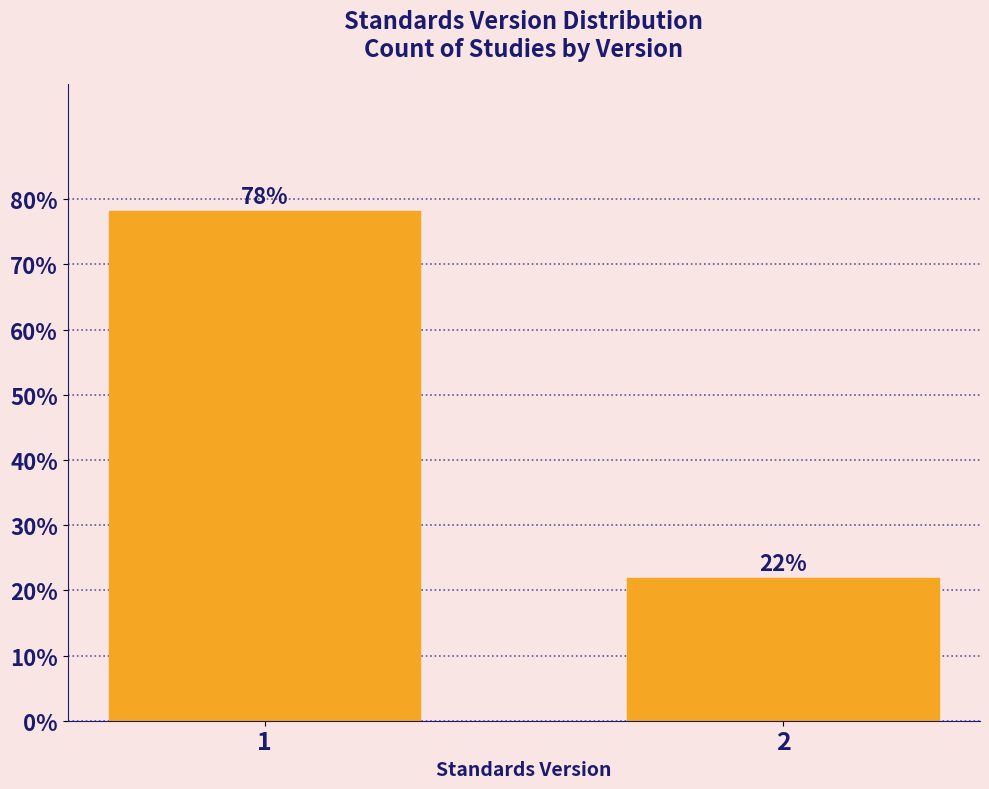

Is it true that the value at 2 is 32.3?

False